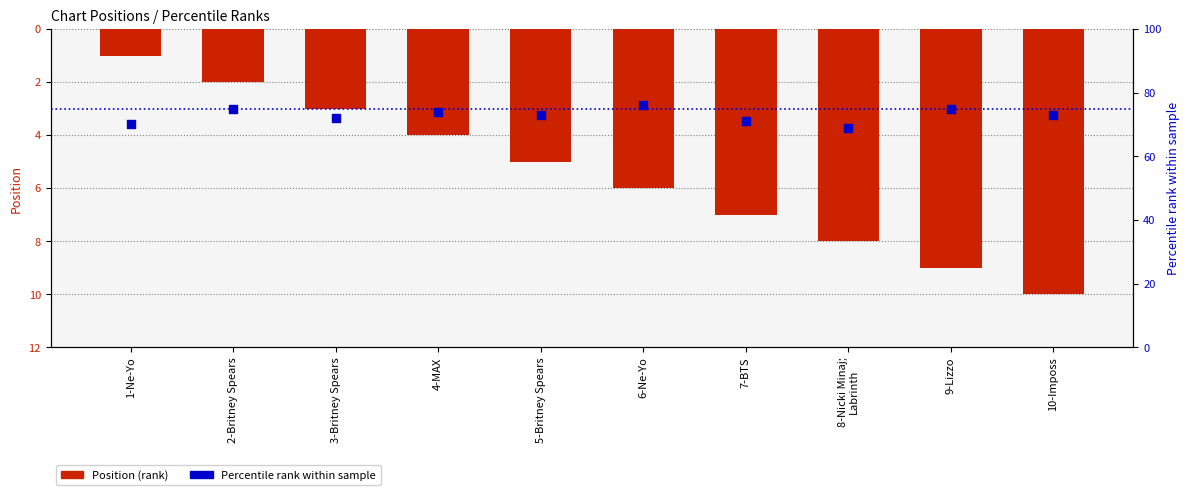

Which series has the largest Y range (max minus min)?

Position